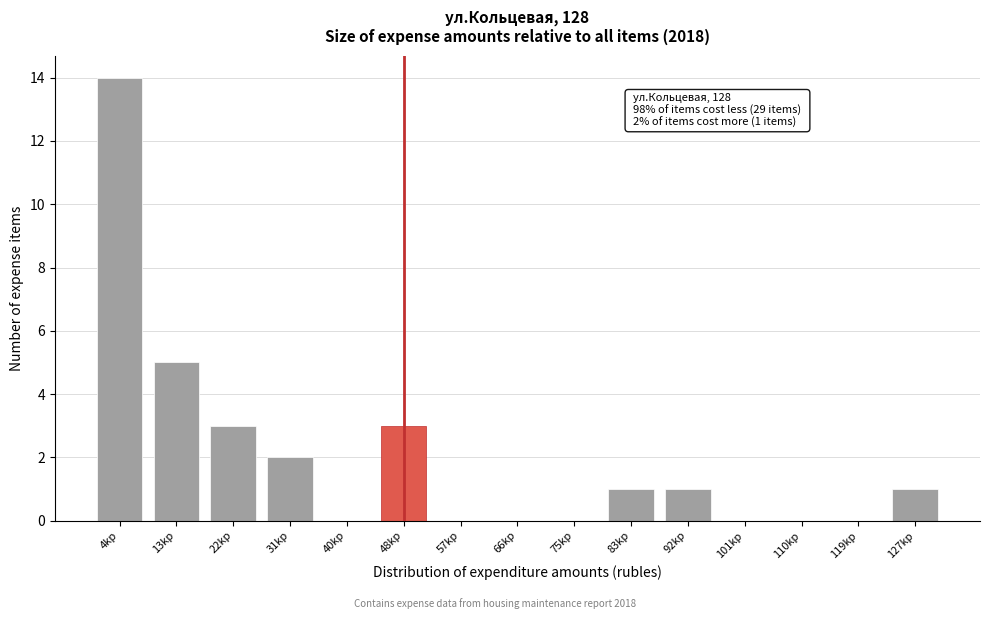

Reading right to left, transcribe all the data shown in this chart.

127kр=1	119kр=0	110kр=0	101kр=0	92kр=1	83kр=1	75kр=0	66kр=0	57kр=0	48kр=3	40kр=0	31kр=2	22kр=3	13kр=5	4kр=14